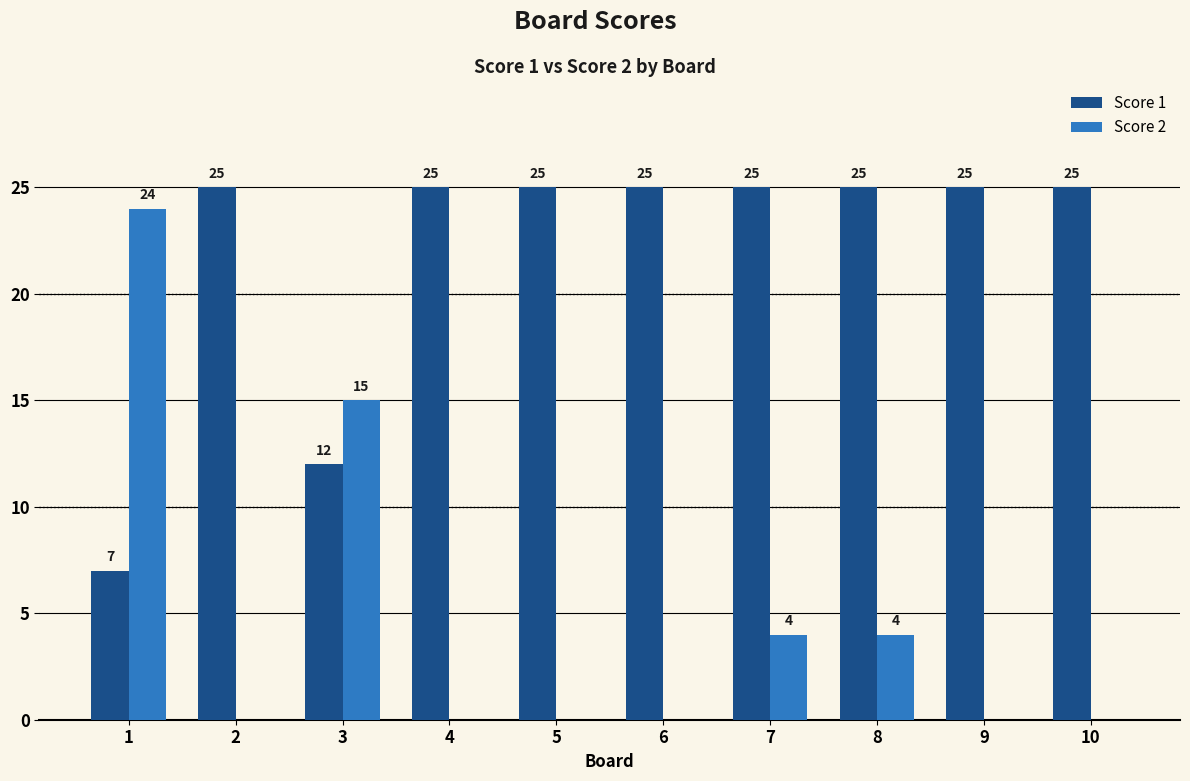

Which series changed the most between 7 and 10?

Score 2